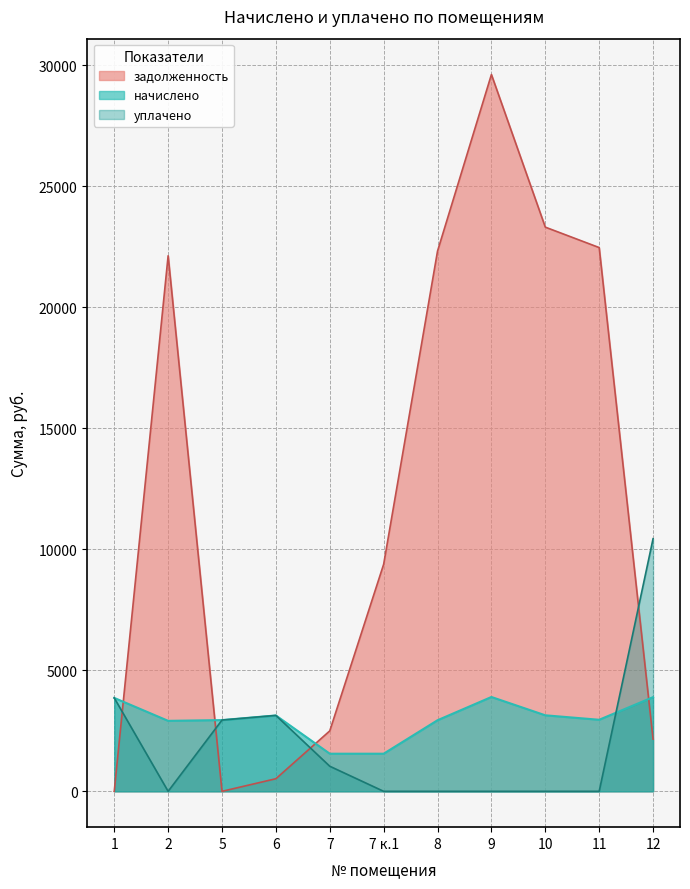

The value of уплачено at 9 is 0.0. True or false?

True